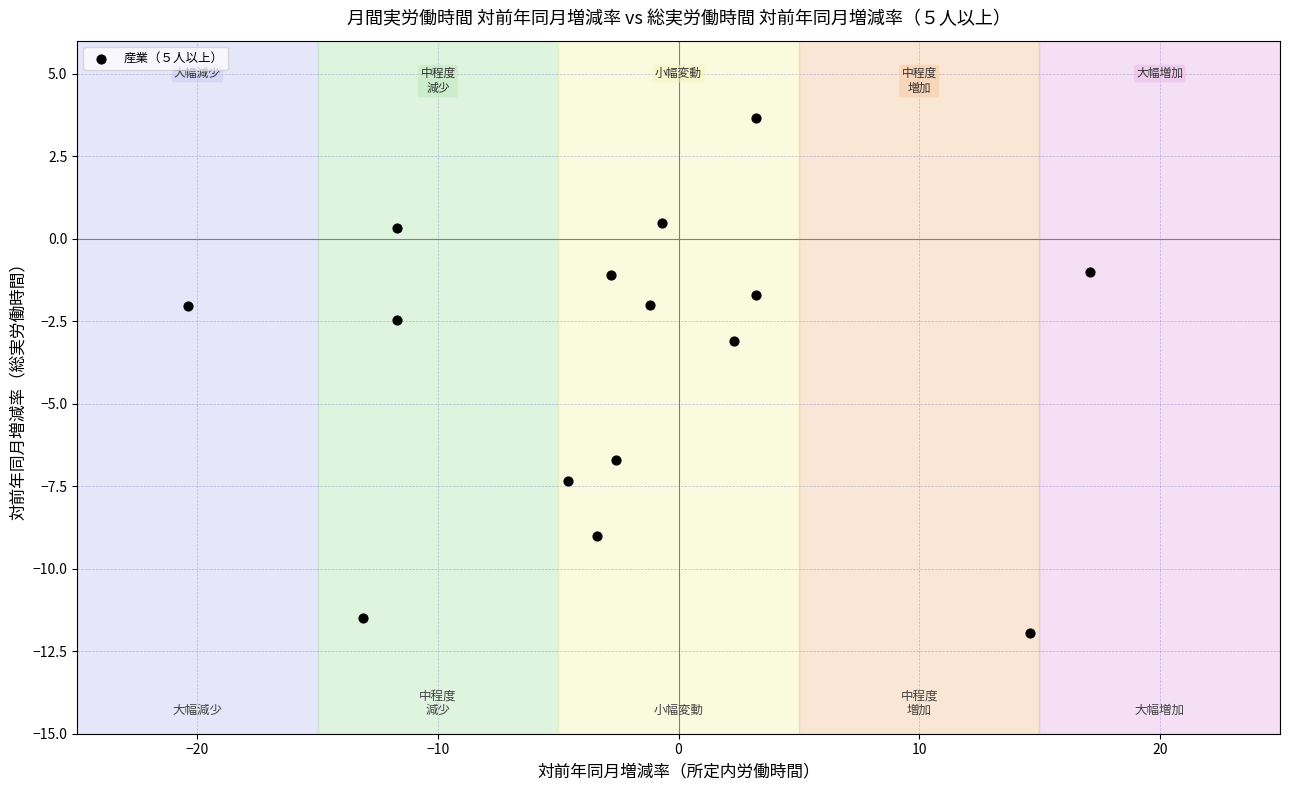

What is the range of X values (max minus min)?

37.5